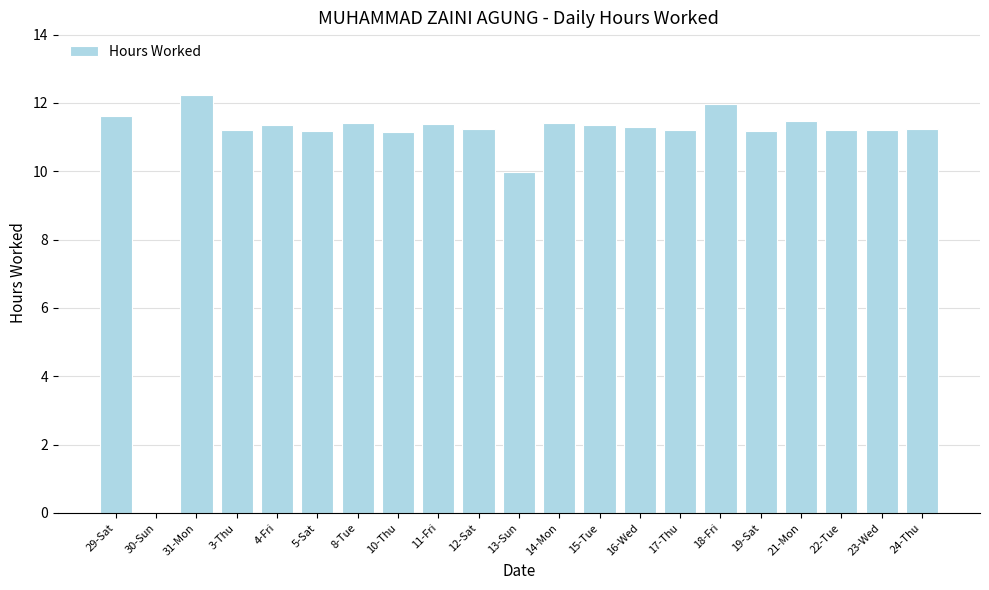

Approximately how many times larger is the value at 24-Thu compared to 21-Mon?

1.0